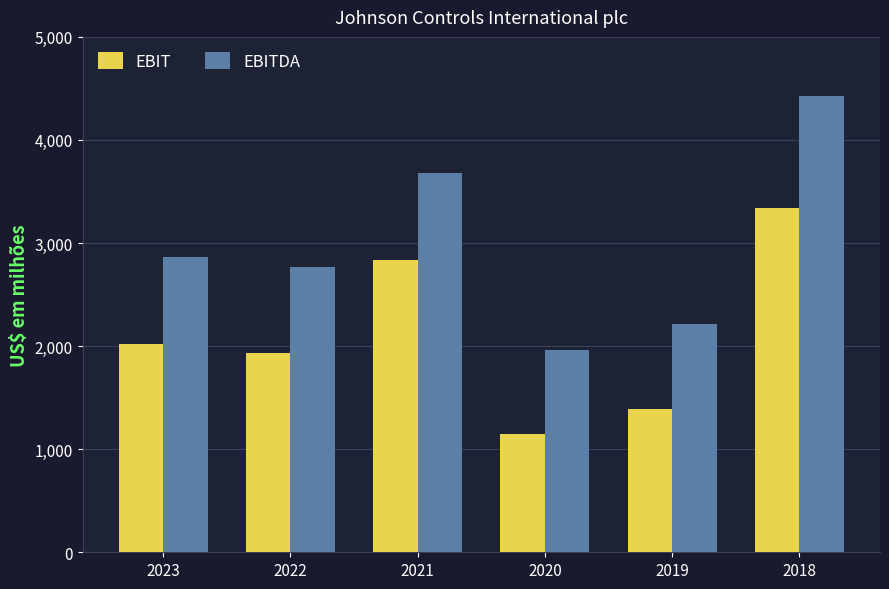

Reading right to left, list all the values displayed in this chart.

EBIT: 3338	1391	1143	2833	1935	2017
EBITDA: 4423	2216	1965	3678	2765	2865